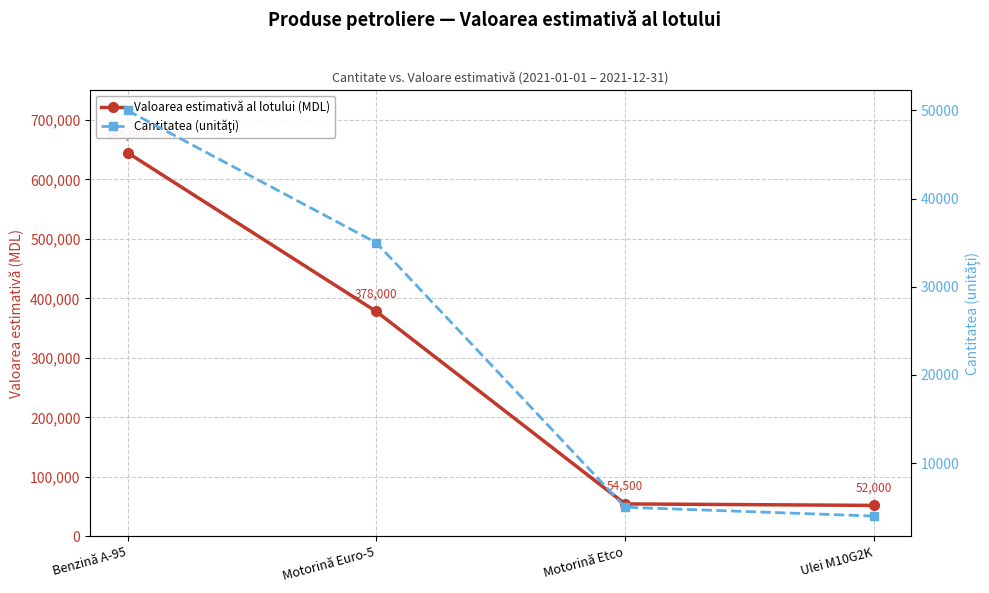

At which label does Cantitatea (unităţi) first exceed 35000?

Benzină A-95